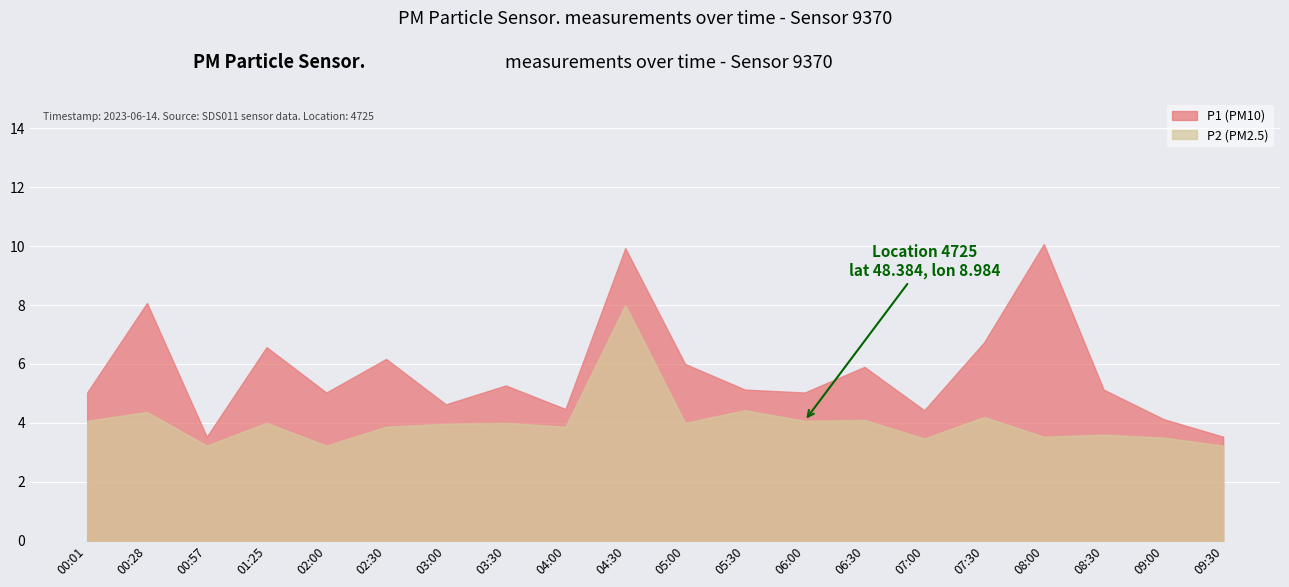

How many series are shown in this chart?

2